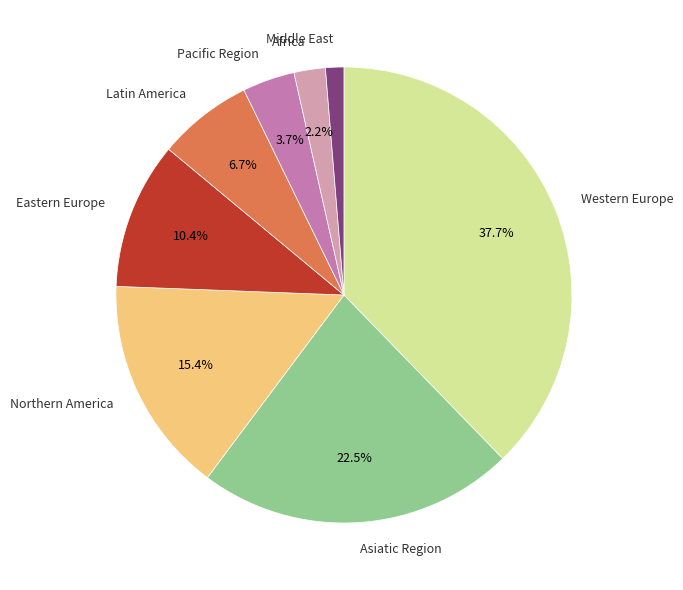

Does any single category account for the majority?

No